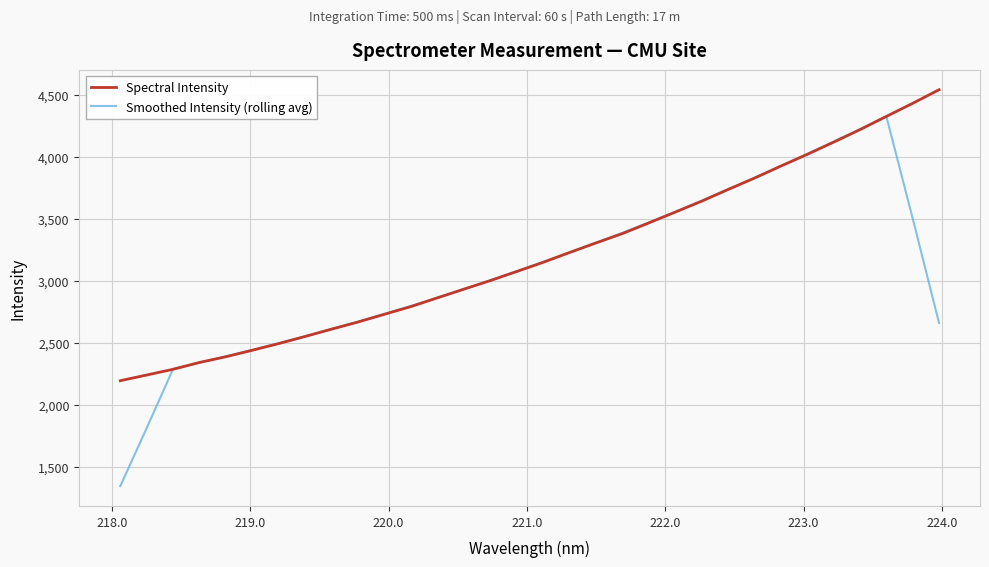

Which series has the widest spread of values?

Smoothed Intensity (rolling avg)